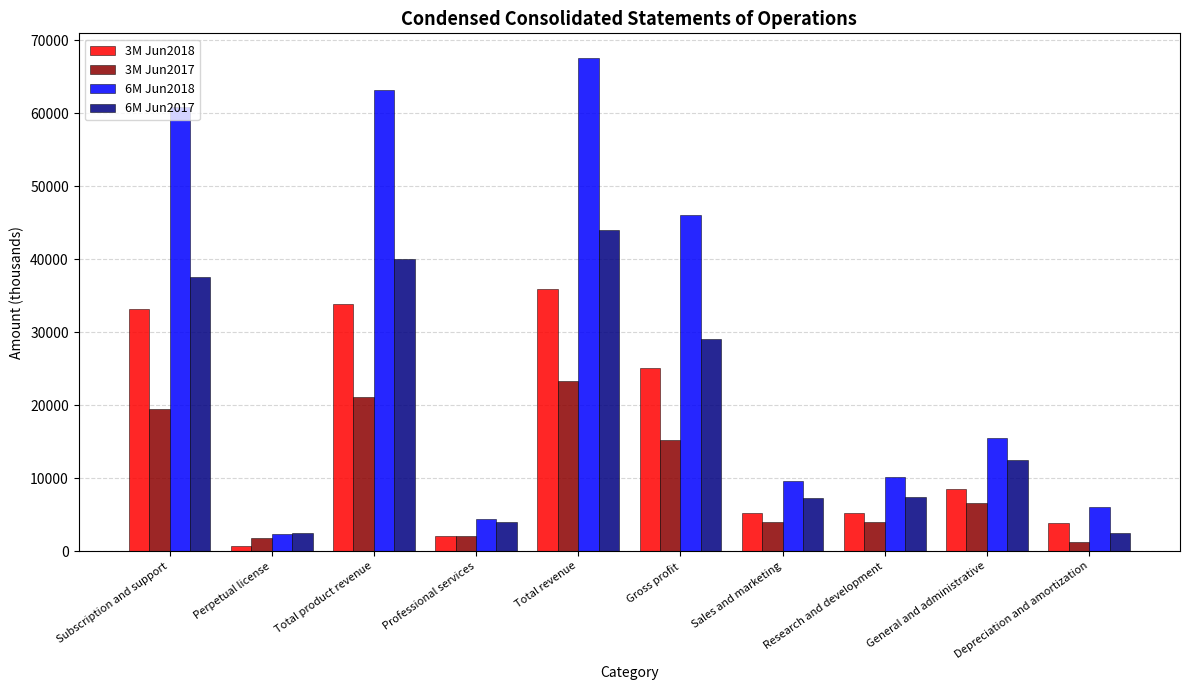

What is the value of the 3M Jun2018 bar at the 7th from the left?

5248